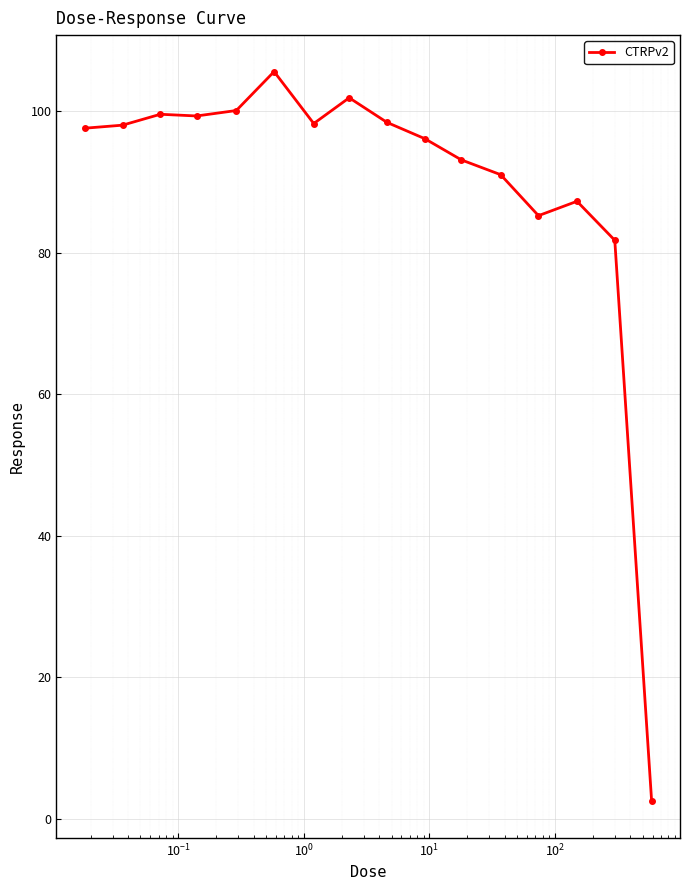

What is the minimum value shown in the chart?

2.4